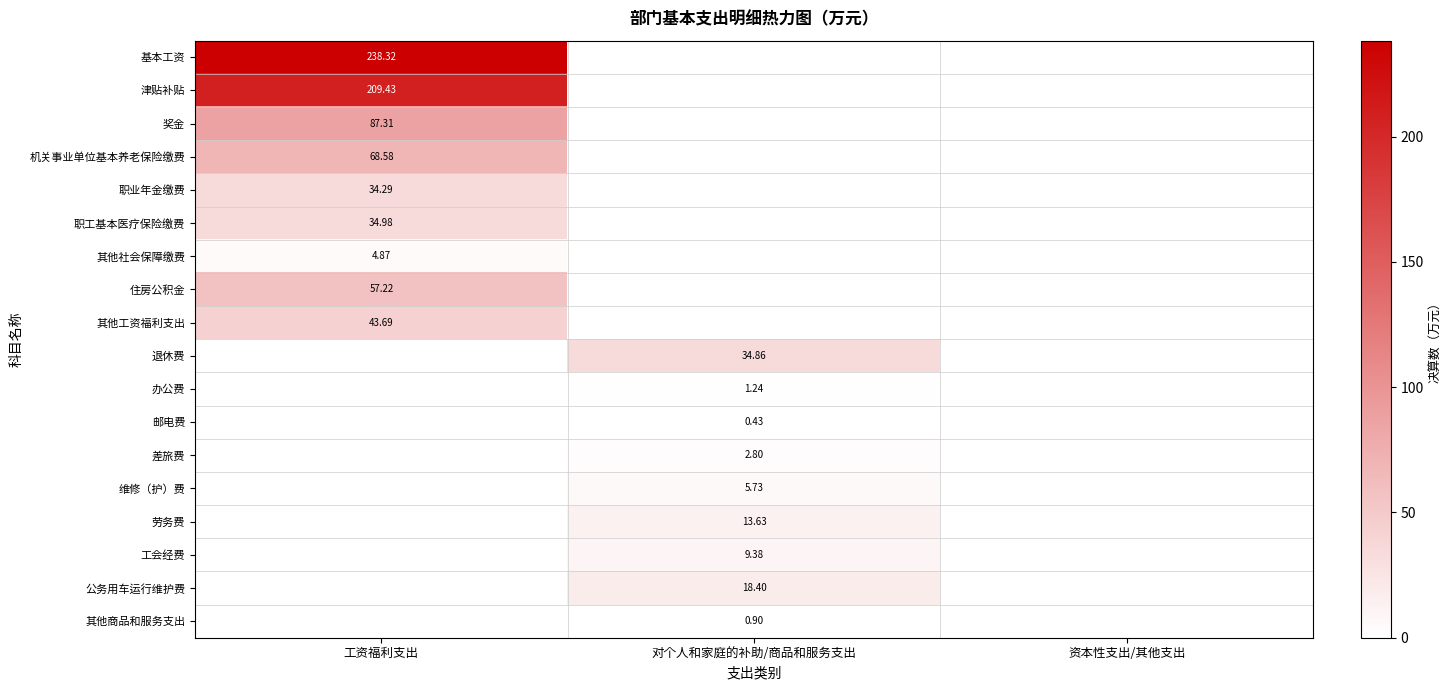

At which category does the chart reach its peak across all series?

工资福利支出